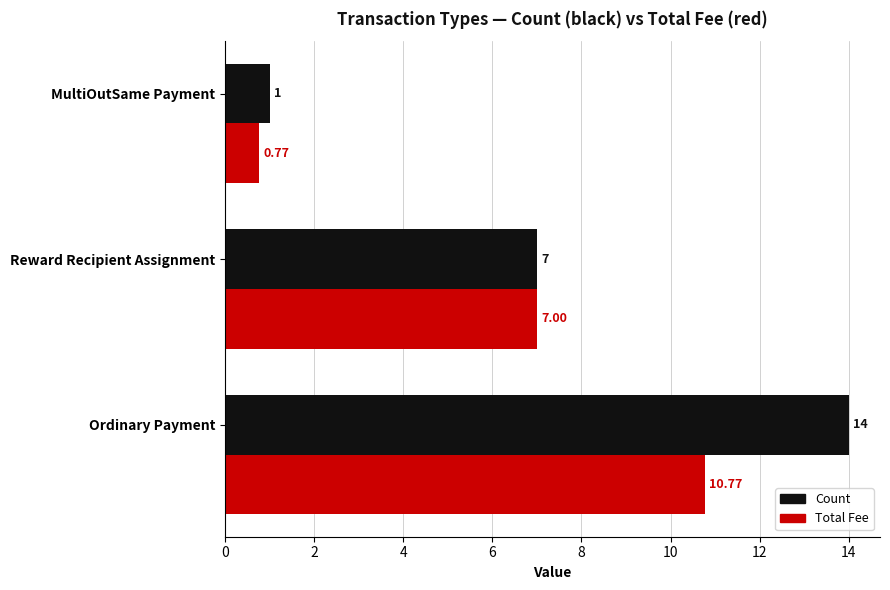

What is the sum of all Count values?

22.0